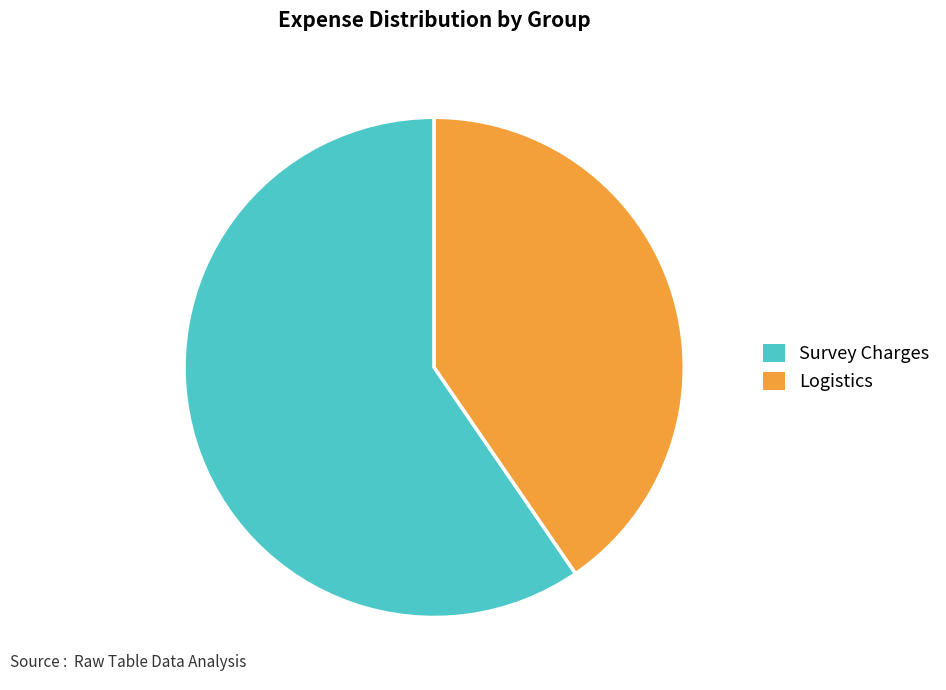

Combined, do Logistics and Survey Charges account for over 50%?

Yes